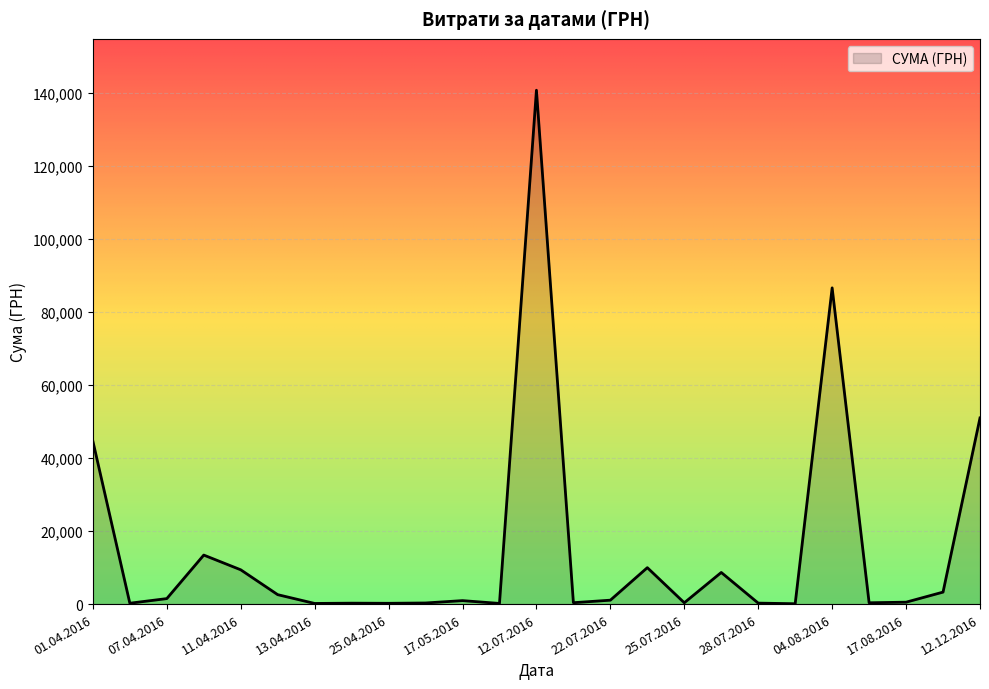

Which category has the highest value across all series?

12.07.2016